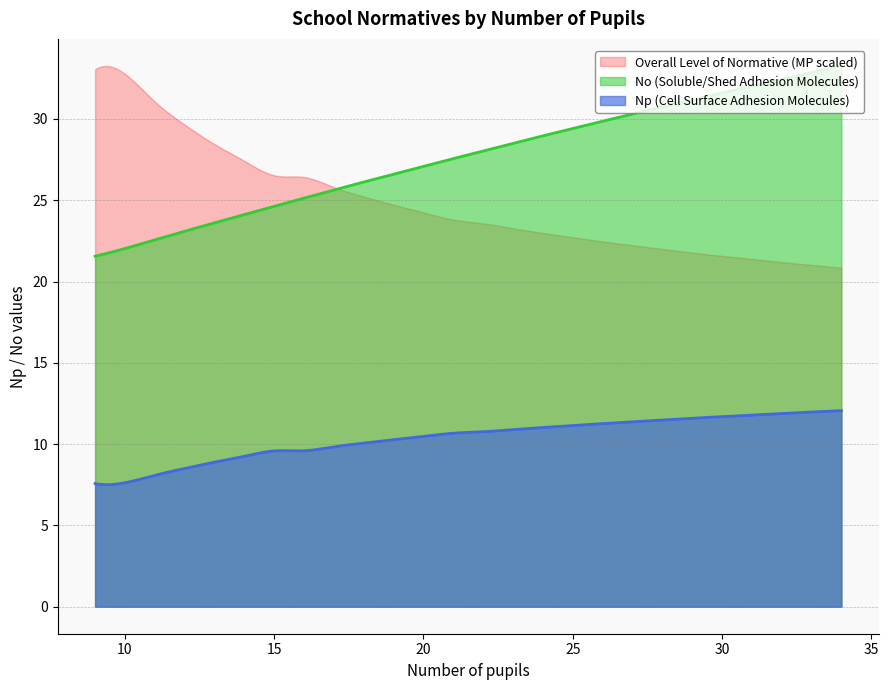

The value of MP (thousands) at 10 is 31.4. True or false?

False